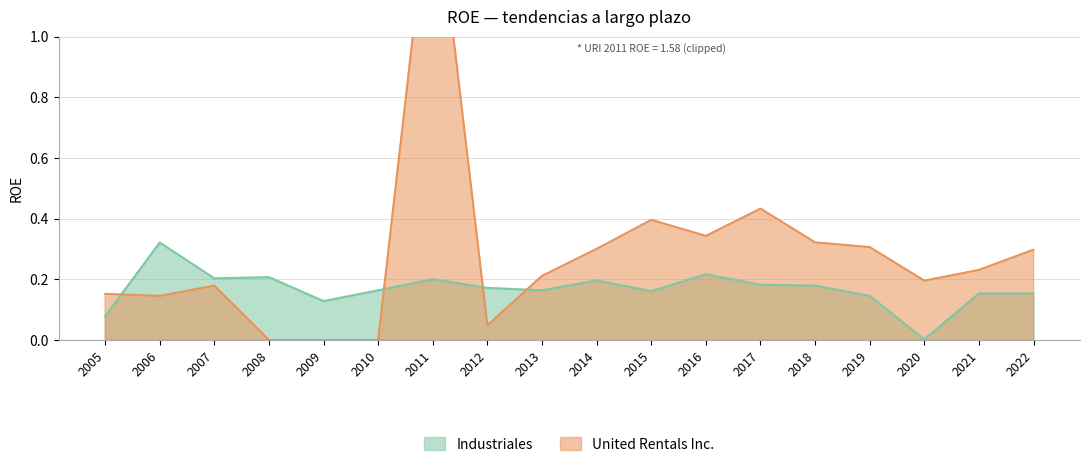

What is the sum of all Industriales values?

3.0